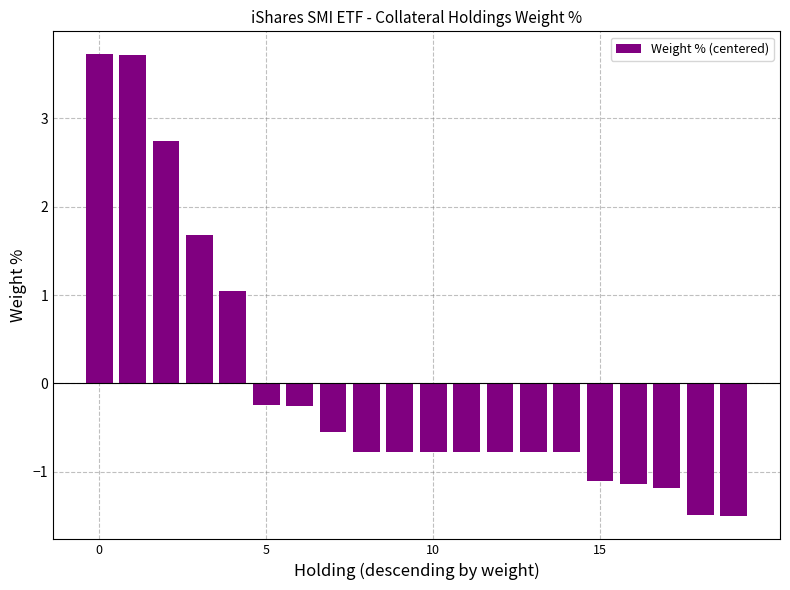

What is the smallest value displayed?

-1.5